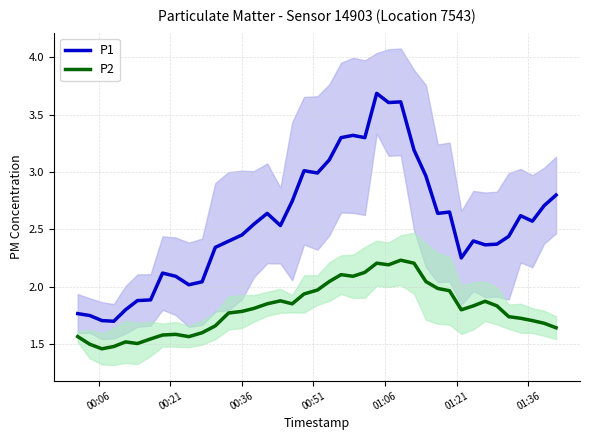

What is the average value of the P2 series?

1.8